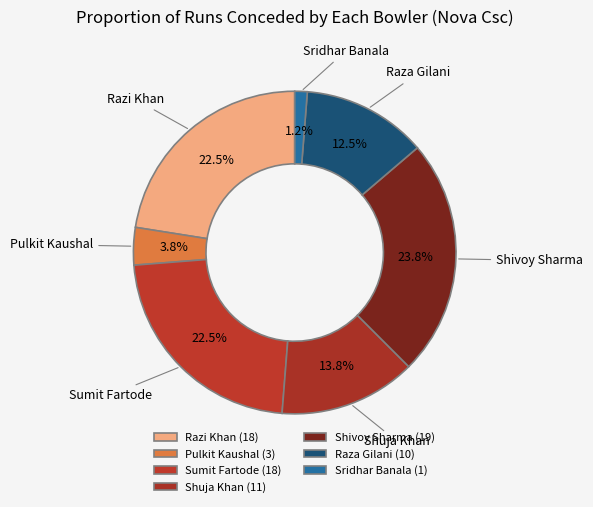

What is the change in value from Pulkit Kaushal to Sridhar Banala?

-2